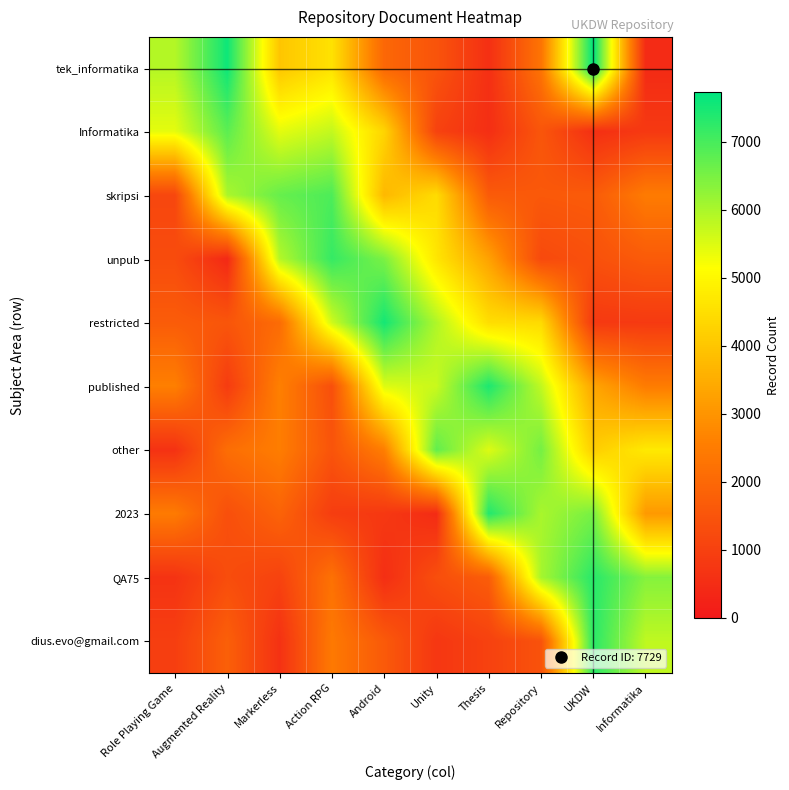

At how many categories does at least one series exceed 5060?

10